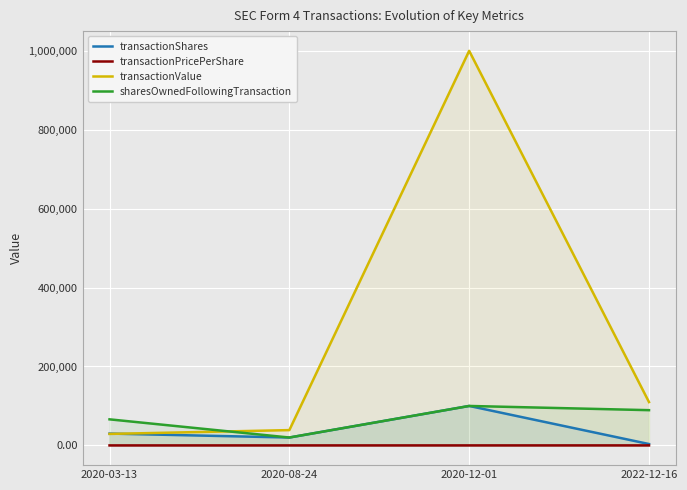

Reading right to left, extract all data points from this chart.

transactionShares: 2022-12-16=3500.0	2020-12-01=100000.0	2020-08-24=20000.0	2020-03-13=30000.0
transactionPricePerShare: 2022-12-16=31.4	2020-12-01=10.0	2020-08-24=1.9	2020-03-13=1.0
transactionValue: 2022-12-16=109795.0	2020-12-01=1000000.0	2020-08-24=38800.0	2020-03-13=29100.0
sharesOwnedFollowingTransaction: 2022-12-16=89320.0	2020-12-01=100000.0	2020-08-24=20000.0	2020-03-13=66067.0